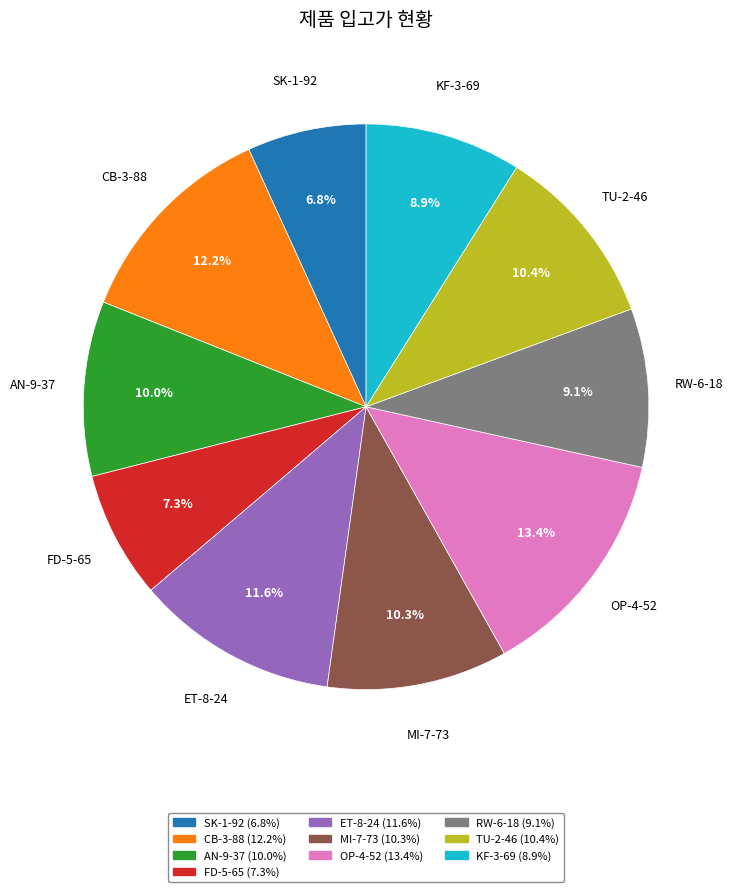

Does SK-1-92 account for over 50% of the chart?

No